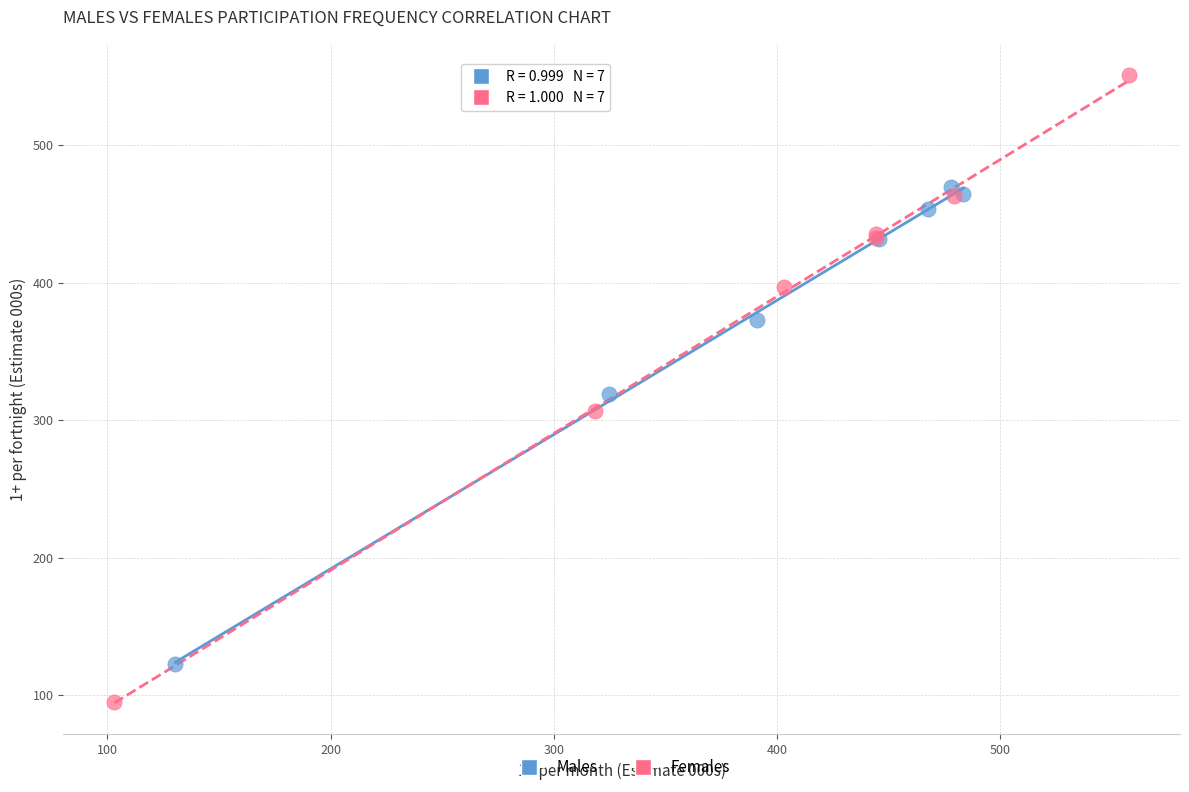

Which series reaches the minimum Y coordinate?

Females